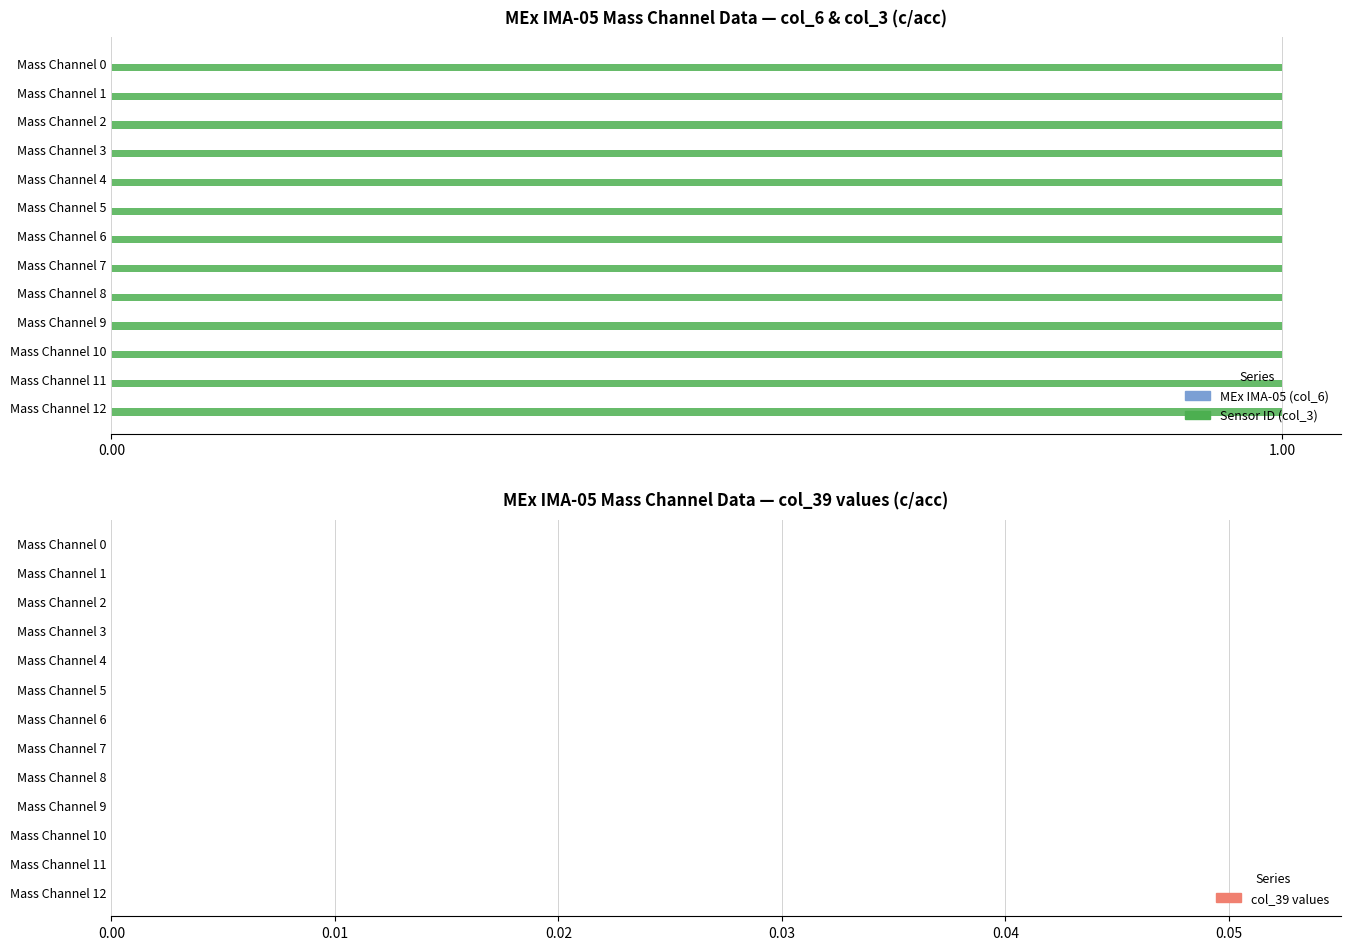

Are the bars horizontal?

Yes